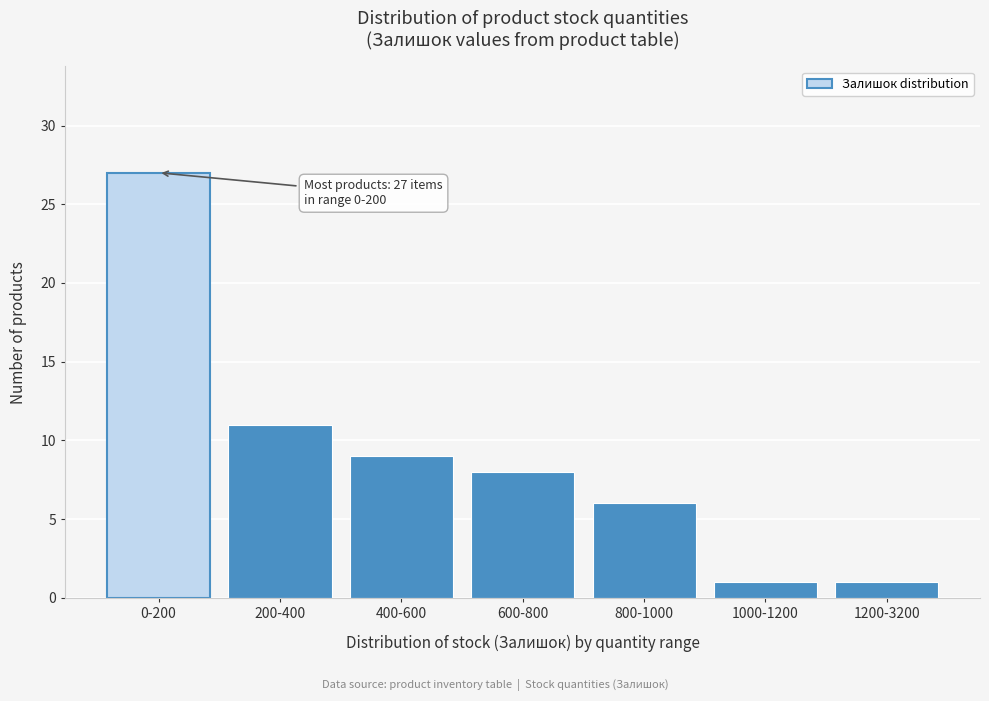

Reading left to right, list all the values displayed in this chart.

0-200=27	200-400=11	400-600=9	600-800=8	800-1000=6	1000-1200=1	1200-3200=1